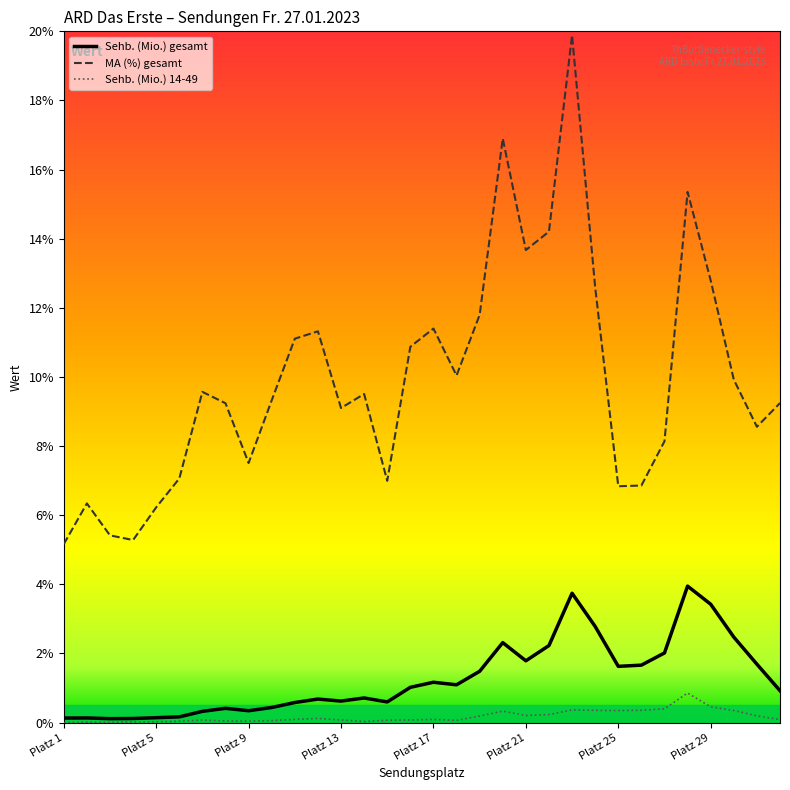

What are all the series names shown in the legend?

Sehb. (Mio.) gesamt, MA (%) gesamt, Sehb. (Mio.) 14-49